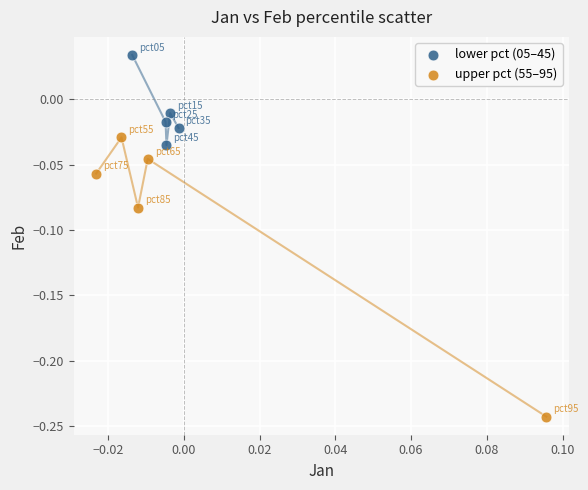

Which series contains the lowest Y value?

upper pct (55–95)